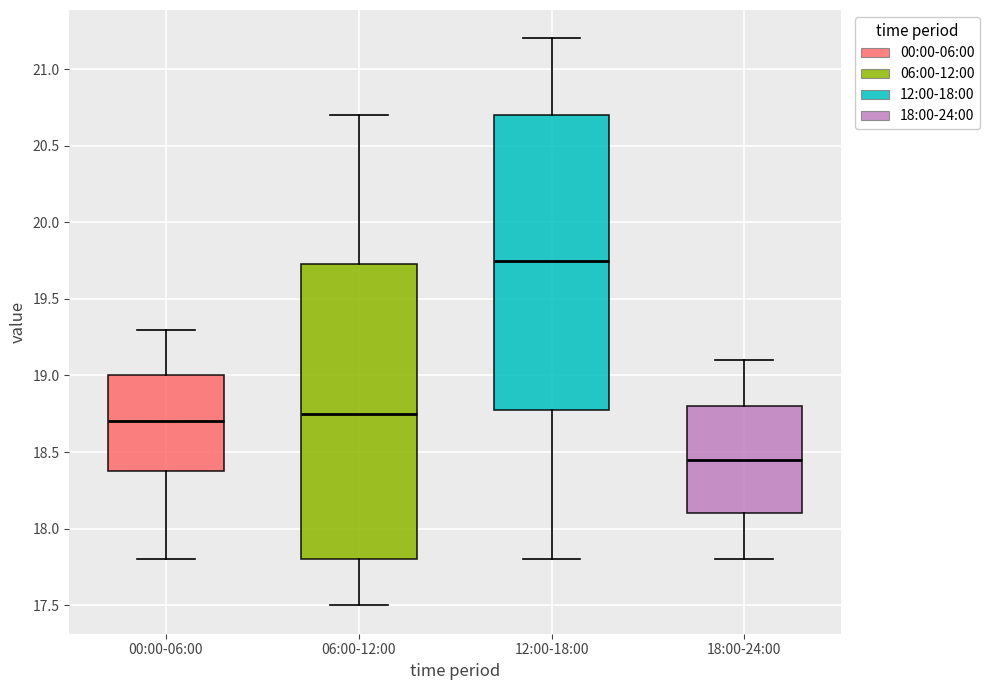

Reading left to right, read every box against the y-axis: the position of its median line, the range the box covers, and the ends of its whiskers. The values are not printed on the chart, so give them approximately, as read against the axis.

00:00-06:00: median 18.70, box 18.40 to 19.00, whiskers 17.80 to 19.30
06:00-12:00: median 18.75, box 17.80 to 19.75, whiskers 17.50 to 20.70
12:00-18:00: median 19.75, box 18.80 to 20.70, whiskers 17.80 to 21.20
18:00-24:00: median 18.45, box 18.10 to 18.80, whiskers 17.80 to 19.10